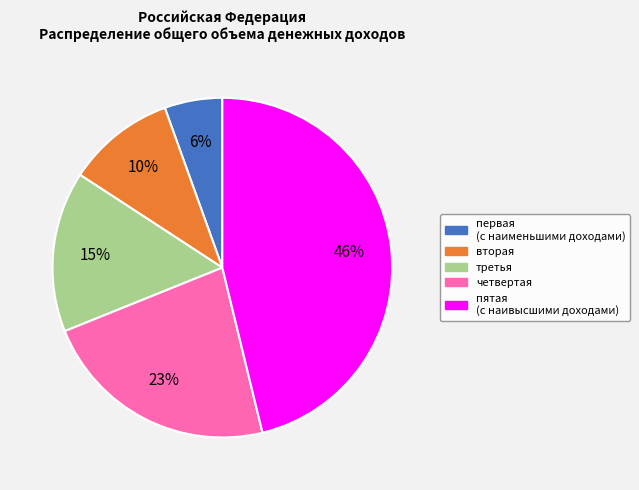

To the nearest percent, what percentage of the pie is пятая (с наивысшими доходами)?

46%